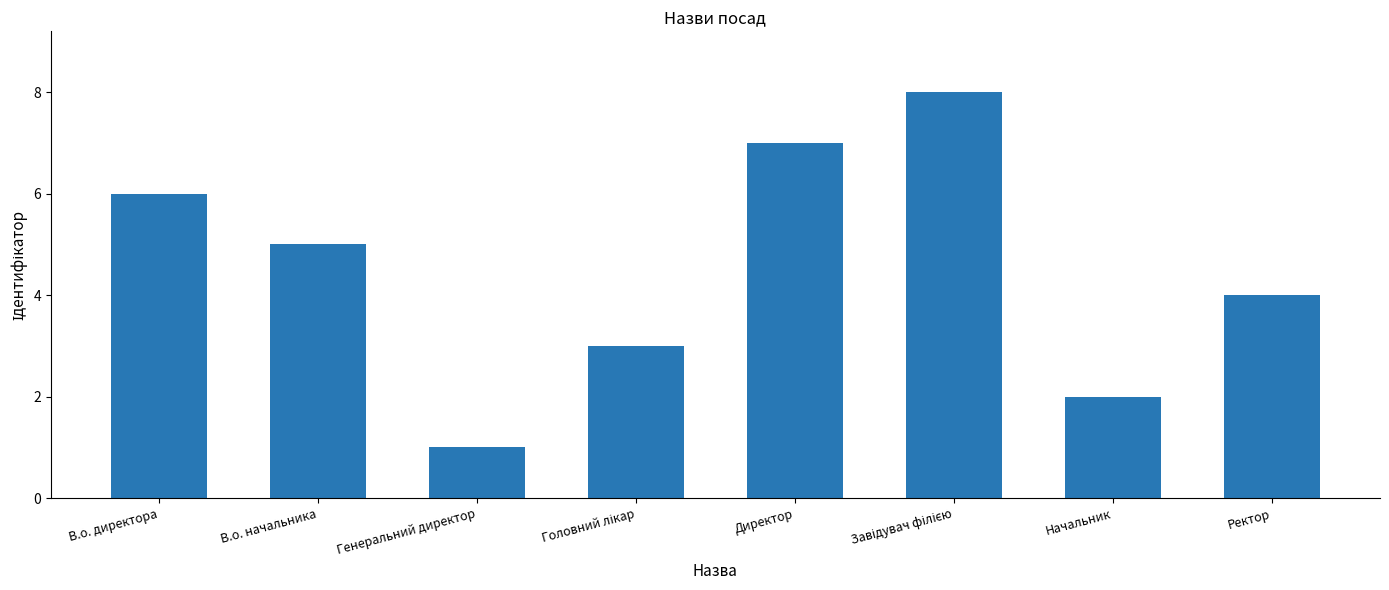

How many categories are shown in the chart?

8